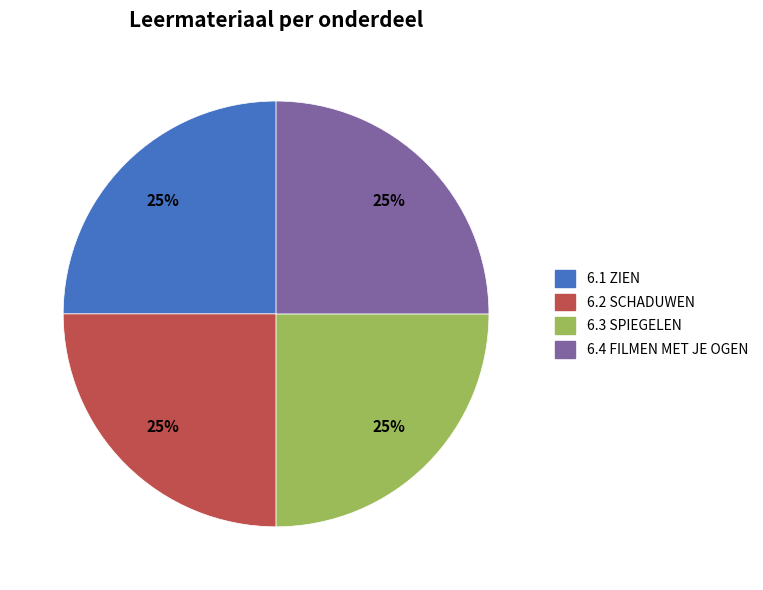

How many segments does this pie chart have?

4